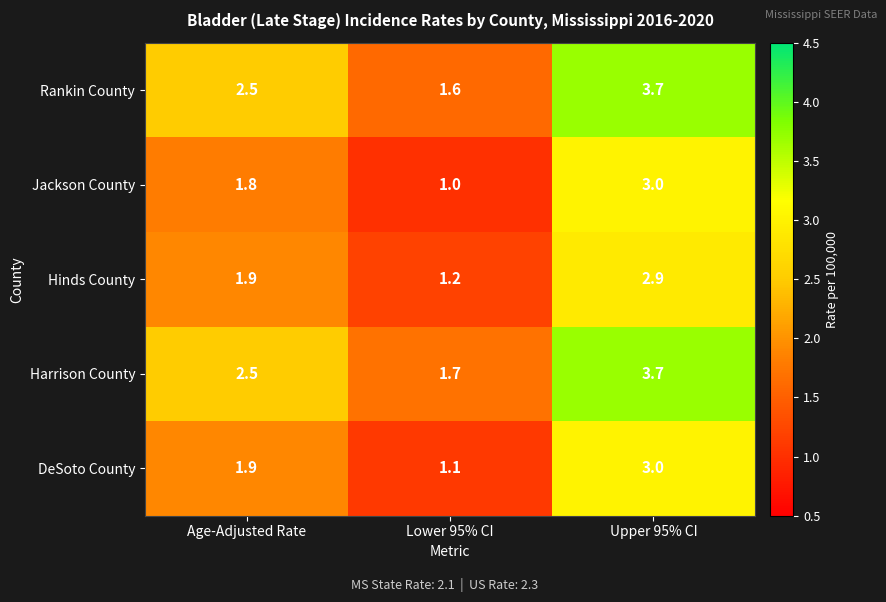

At which label is DeSoto County closest to 2?

Age-Adjusted Rate